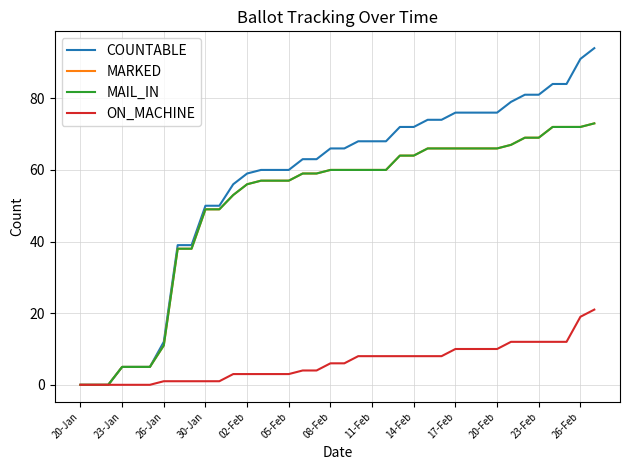

Reading left to right, transcribe all the data shown in this chart.

COUNTABLE: 0	0	0	5	5	5	12	39	39	50	50	56	59	60	60	60	63	63	66	66	68	68	68	72	72	74	74	76	76	76	76	79	81	81	84	84	91	94
MARKED: 0	0	0	5	5	5	11	38	38	49	49	53	56	57	57	57	59	59	60	60	60	60	60	64	64	66	66	66	66	66	66	67	69	69	72	72	72	73
MAIL_IN: 0	0	0	5	5	5	11	38	38	49	49	53	56	57	57	57	59	59	60	60	60	60	60	64	64	66	66	66	66	66	66	67	69	69	72	72	72	73
ON_MACHINE: 0	0	0	0	0	0	1	1	1	1	1	3	3	3	3	3	4	4	6	6	8	8	8	8	8	8	8	10	10	10	10	12	12	12	12	12	19	21